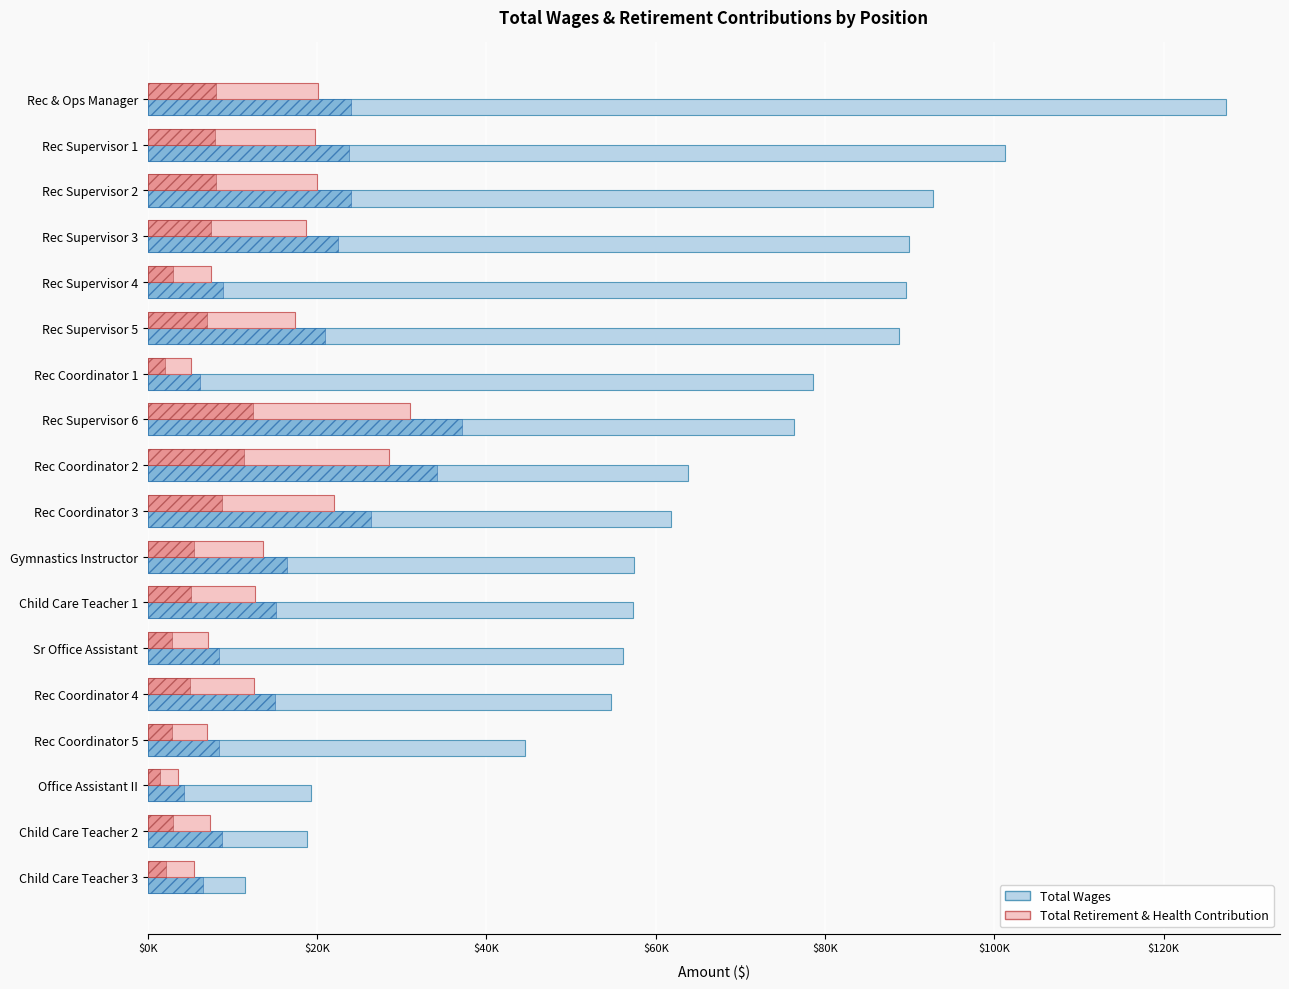

Between Rec Coordinator 2 and Child Care Teacher 2, which series saw the biggest shift?

Total Wages